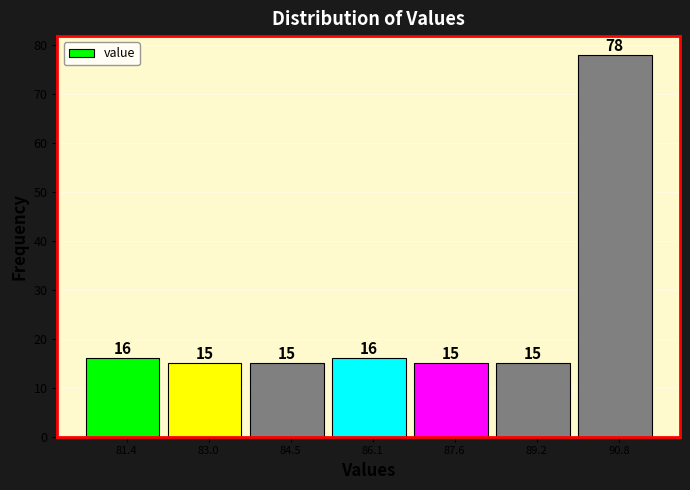

Reading right to left, transcribe all the data shown in this chart.

90.8=78	89.2=15	87.6=15	86.1=16	84.5=15	83.0=15	81.4=16